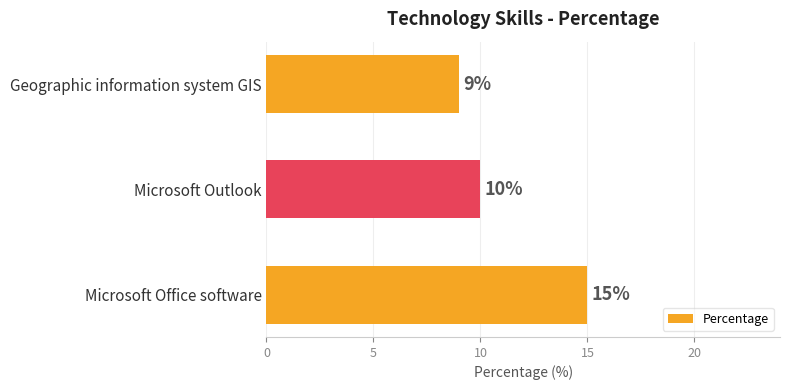

At which label is the value closest to 12?

Microsoft Outlook